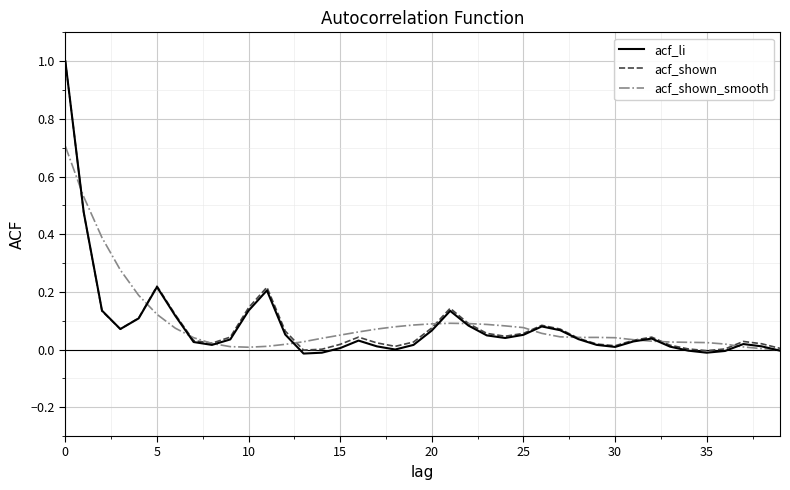

Which series has the widest spread of values?

acf_li